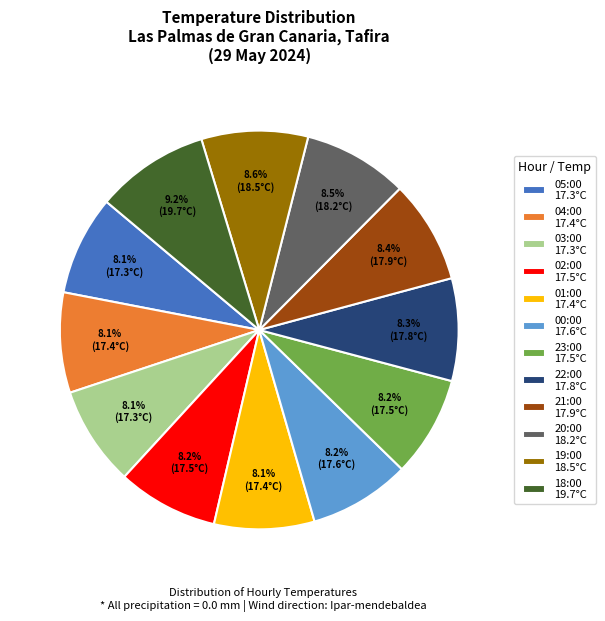

Does 20:00 18.2°C represent more than half of the total?

No